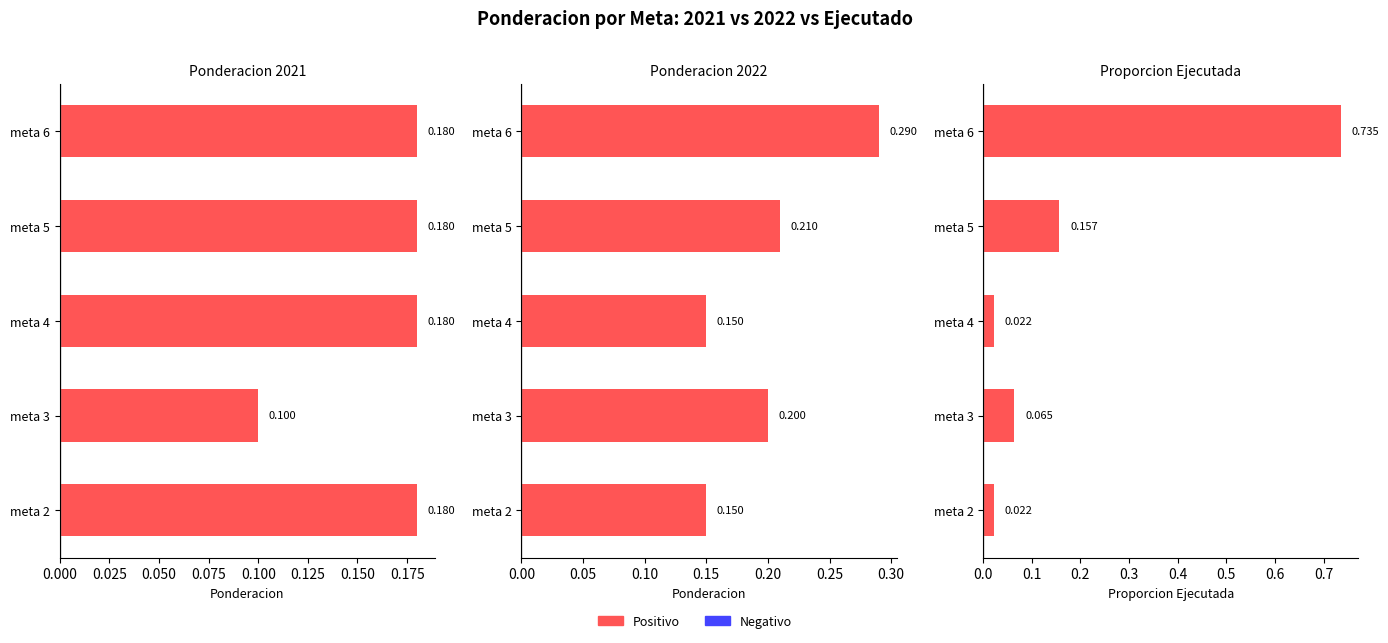

Reading right to left, transcribe all the data shown in this chart.

Ponderacion 2021: 0.2	0.2	0.2	0.1	0.2
Ponderacion 2022: 0.3	0.2	0.1	0.2	0.1
Proporcion Ejecutada: 0.7	0.2	0.0	0.1	0.0
col_4: 0.7	0.2	0.0	0.1	0.0